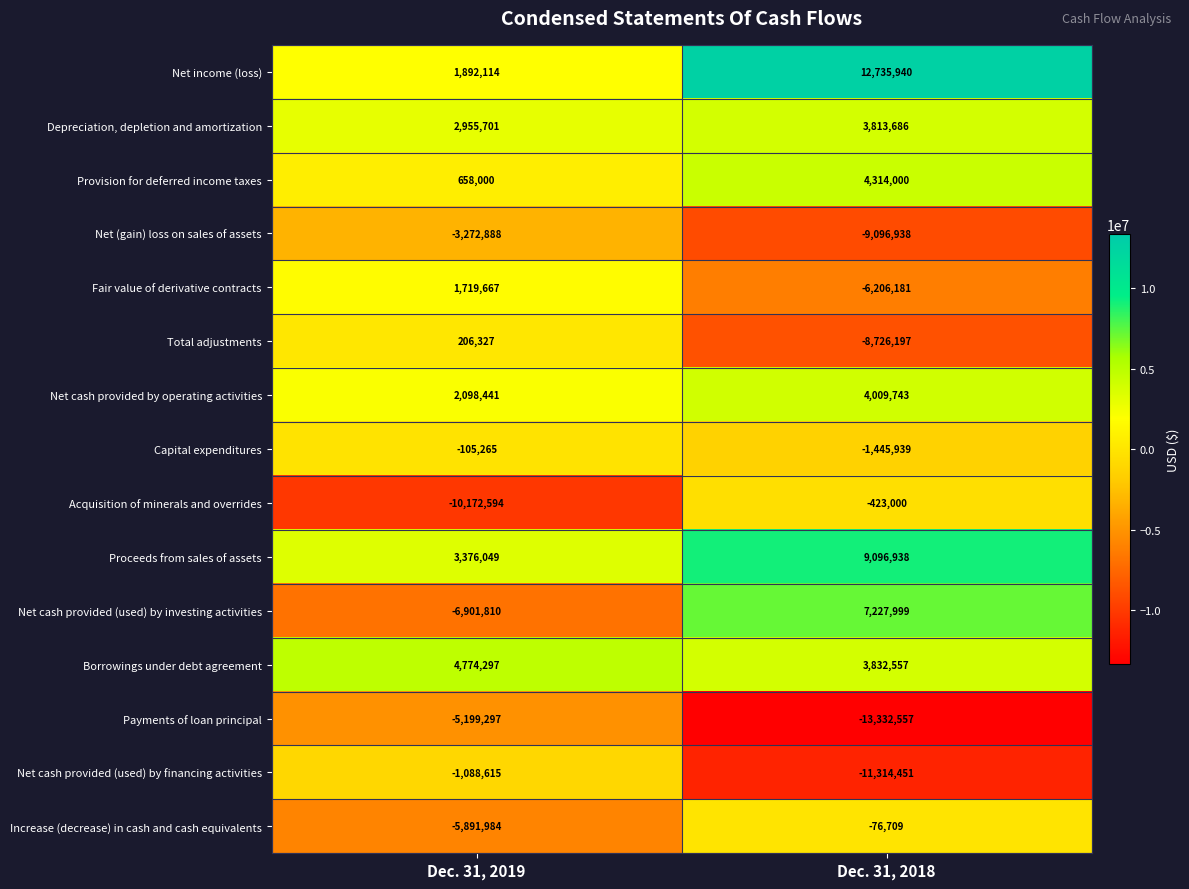

What is the smallest value displayed?

-13332557